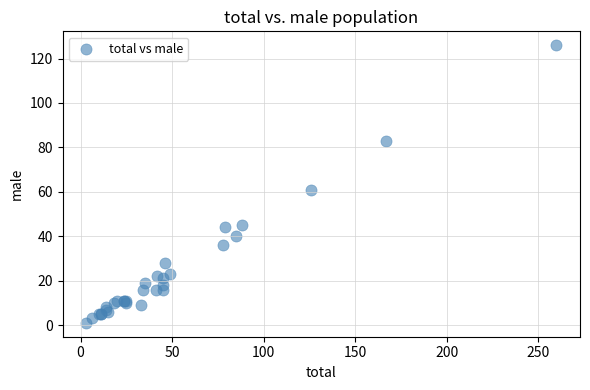

What Y value in the scatter plot is closest to 63?

61